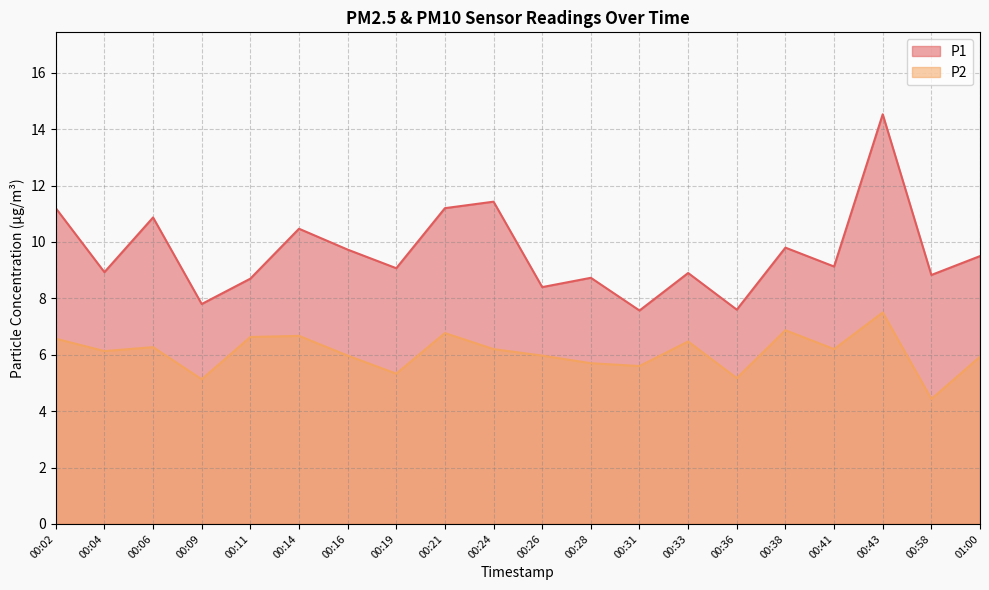

What is the label of the 8th point from the right?

00:31